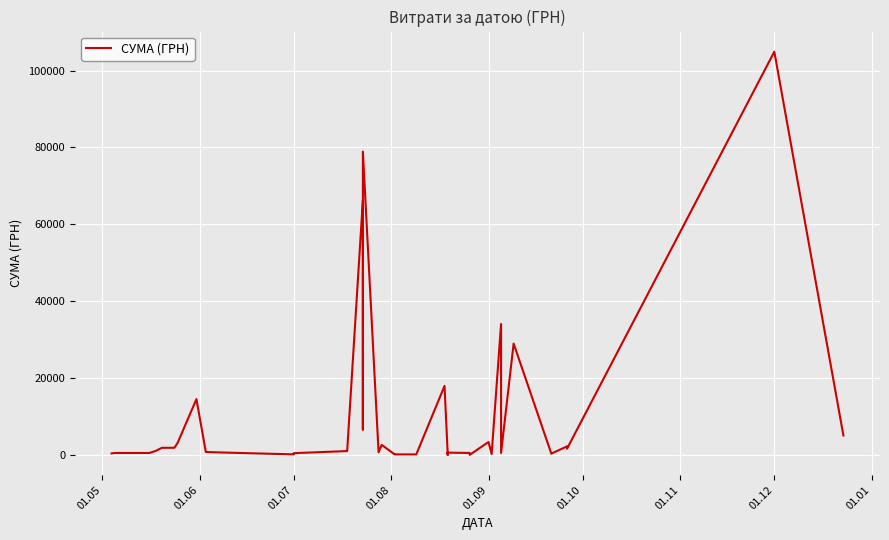

True or false: the data has more than 2 interior local peaks.

True